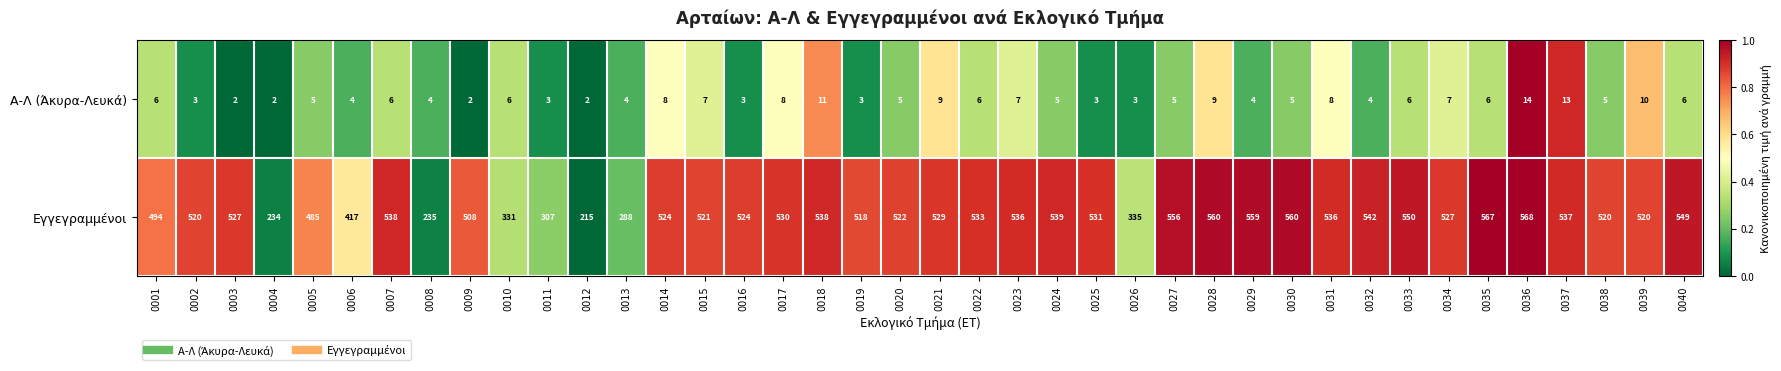

What is the total value across all series at 0009?

510